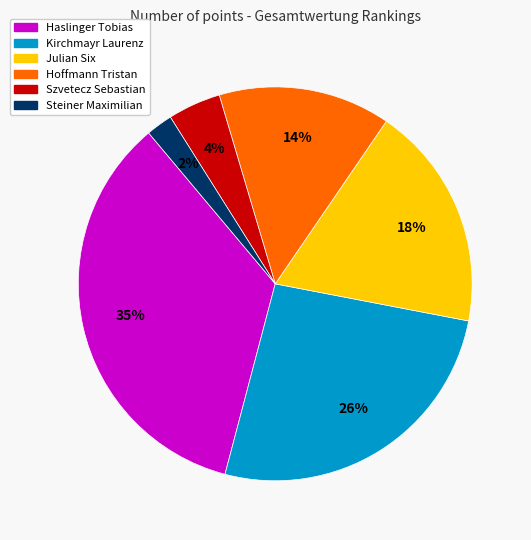

How many slices are in this pie chart?

6